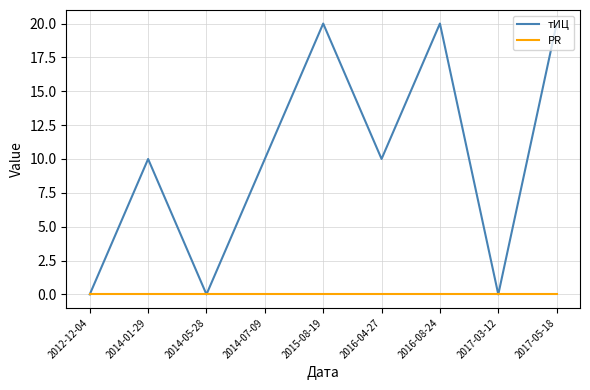

Reading right to left, what are all the values shown in this chart?

тИЦ: 20	0	20	10	20	10	0	10	0
PR: 0	0	0	0	0	0	0	0	0